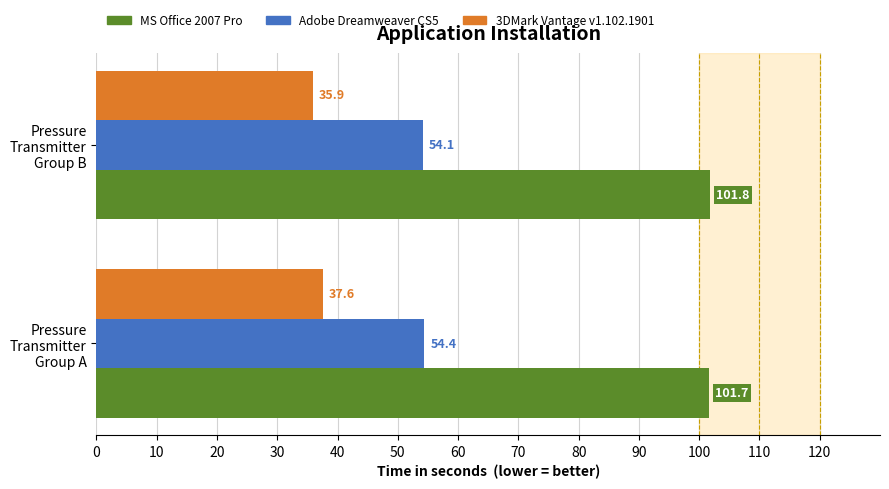

List the labels in order of 3DMark Vantage v1.102.1901 value, largest first.

Pressure
Transmitter
Group A, Pressure
Transmitter
Group B